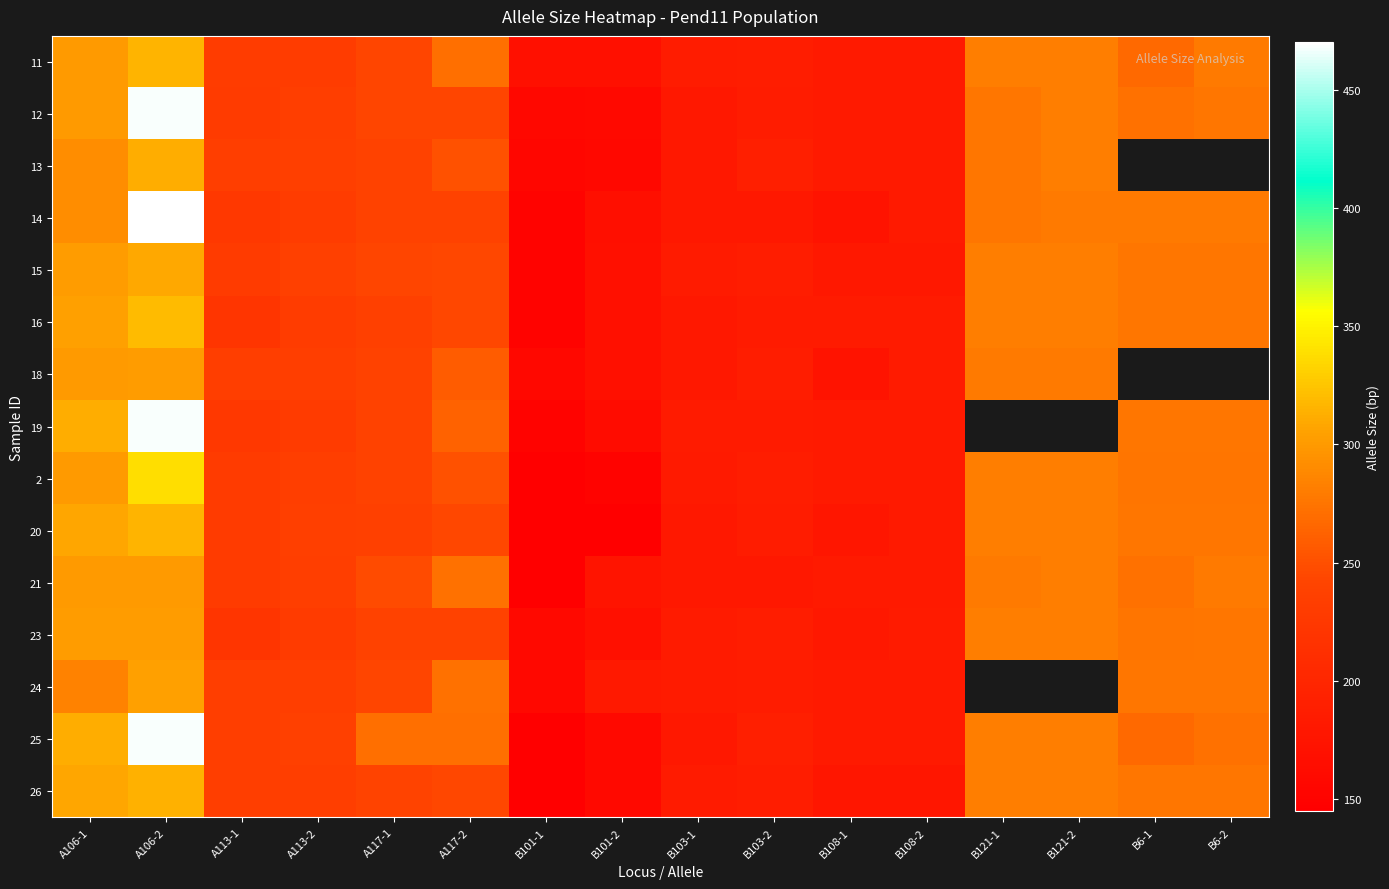

The 20 series shows 183.4 at A106-2. True or false?

False